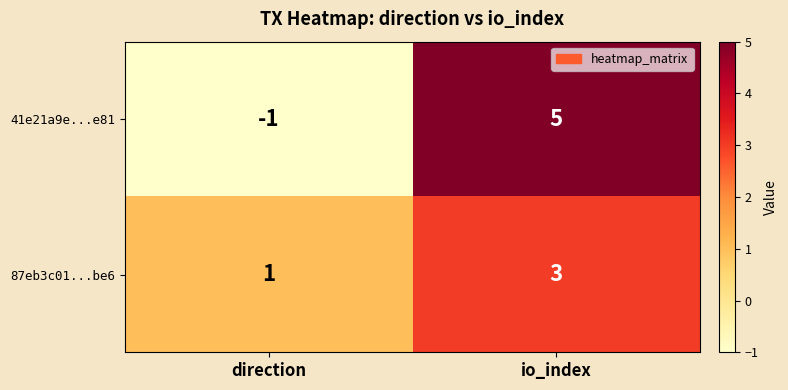

At which label does 41e21a9e...e81 reach its peak?

io_index